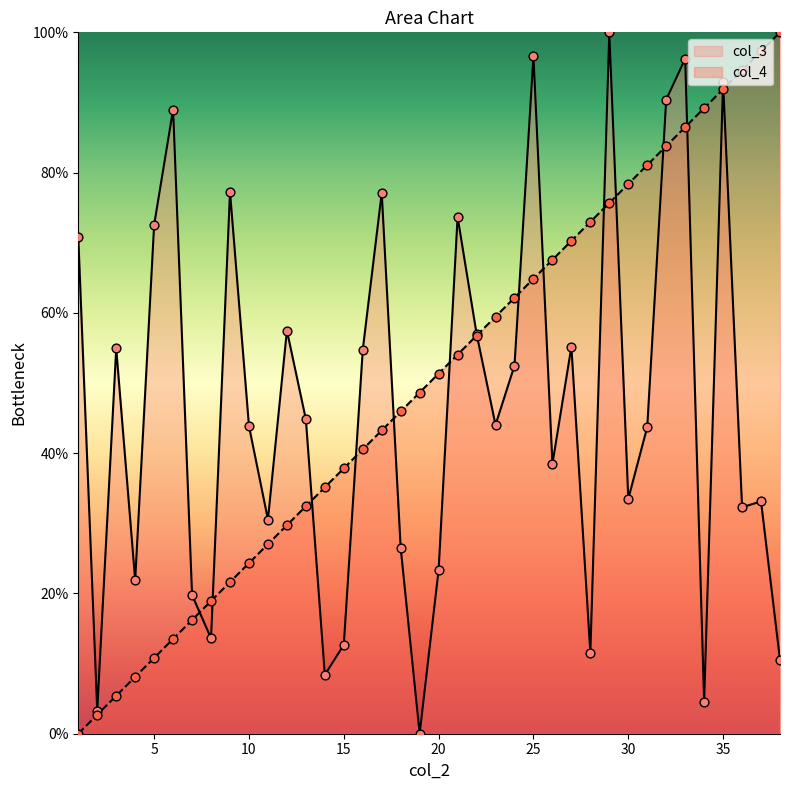

Which series reaches the minimum Y coordinate?

col_3